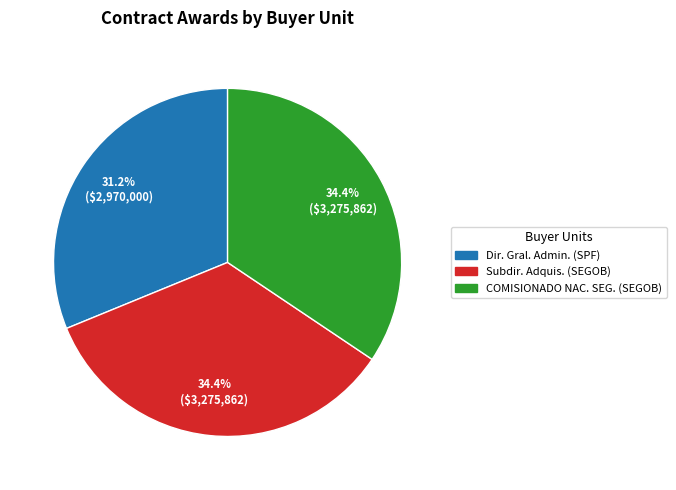

Is there a majority slice in this chart?

No